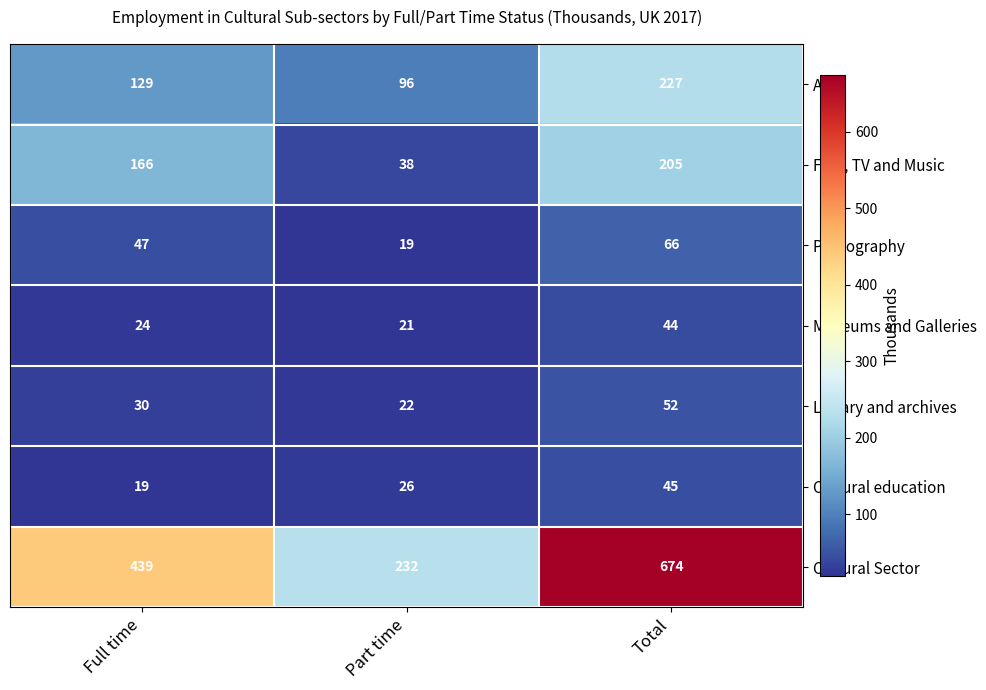

List the labels in order of Library and archives value, largest first.

Total, Full time, Part time